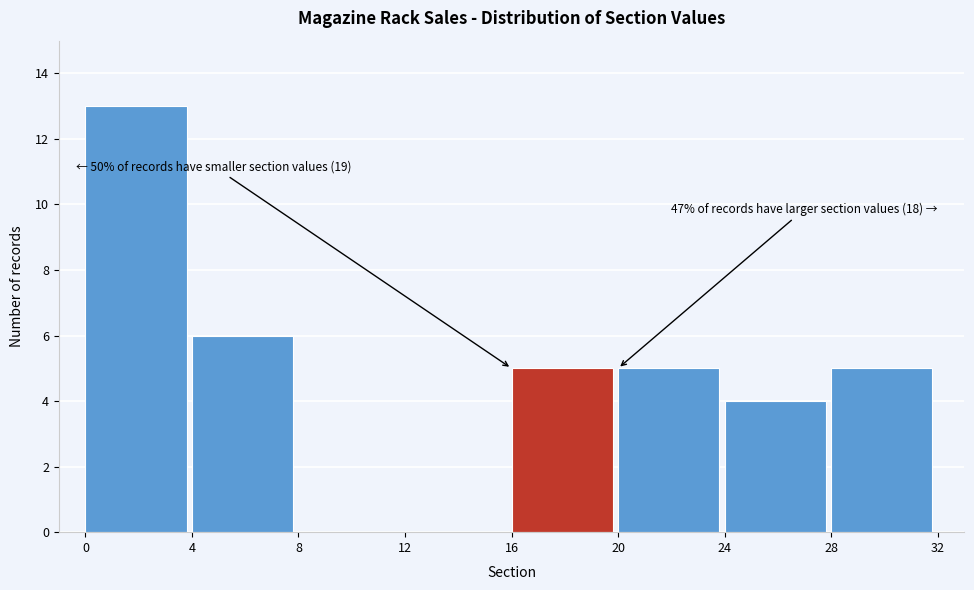

Which range on the x-axis has the tallest bar?

0 to 4